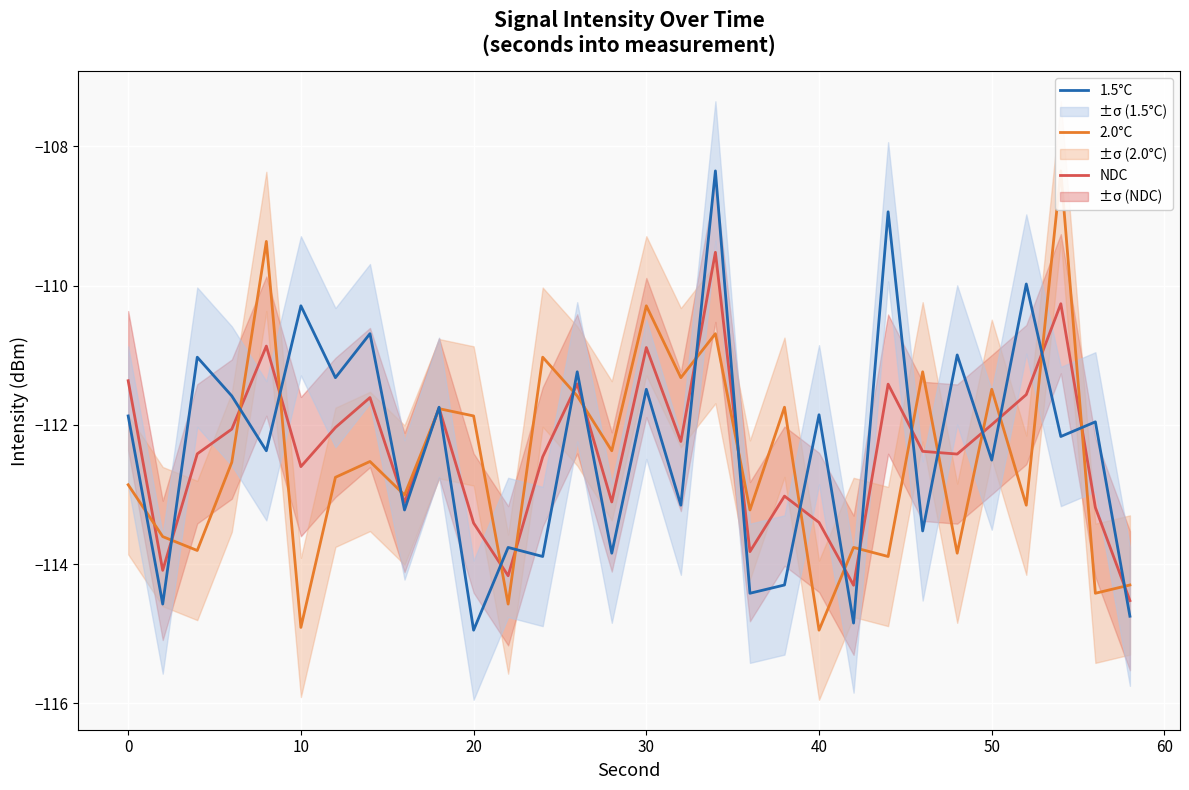

True or false: NDC and 2.0°C cross at least once.

True